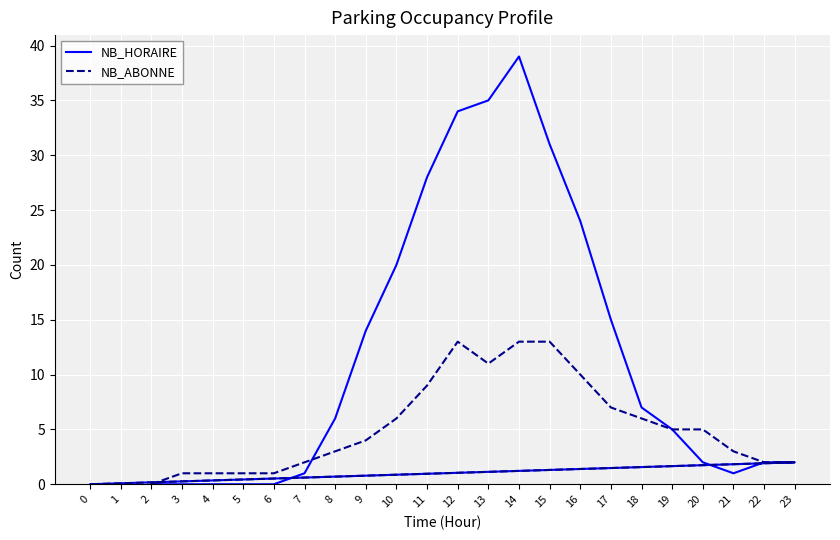

What is the sum of all NB_ABONNE values?

118